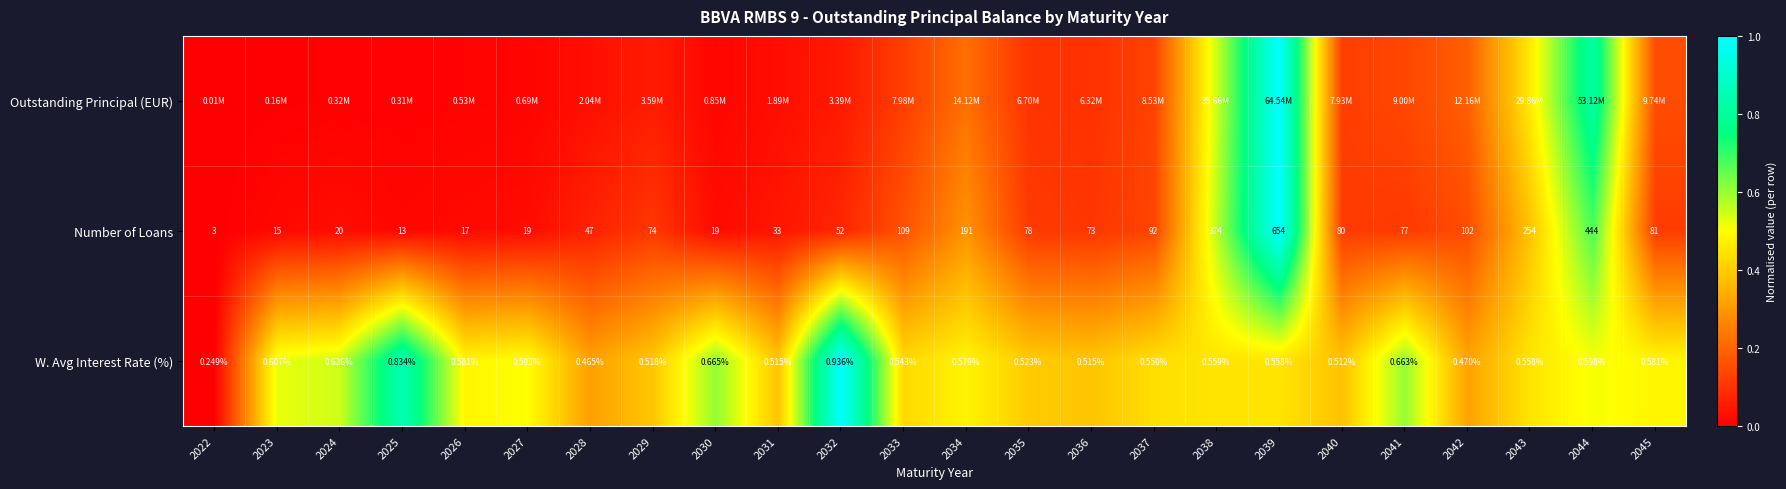

Which has a higher value, 2024 or 2039?

2039